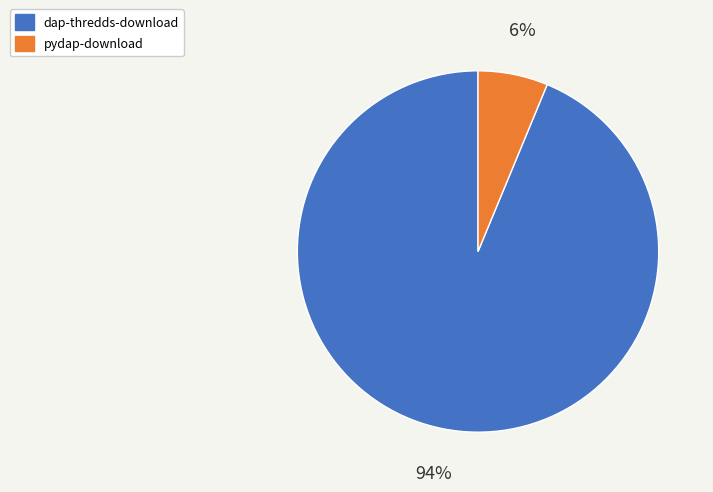

Is pydap-download the majority of the pie?

No